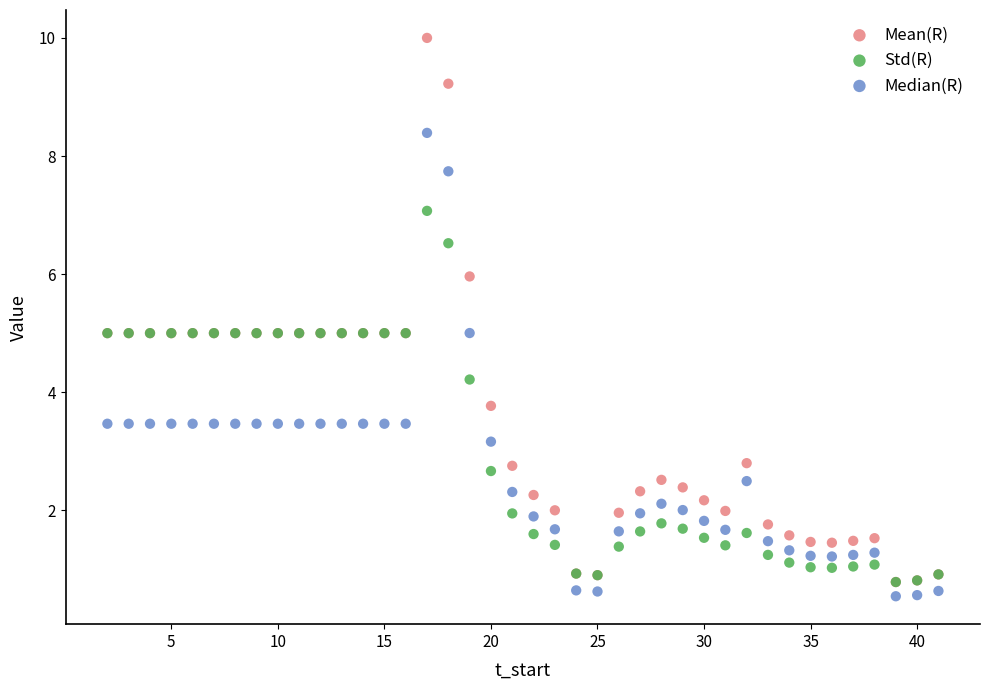

What are all the series names shown in the legend?

Mean(R), Std(R), Median(R)